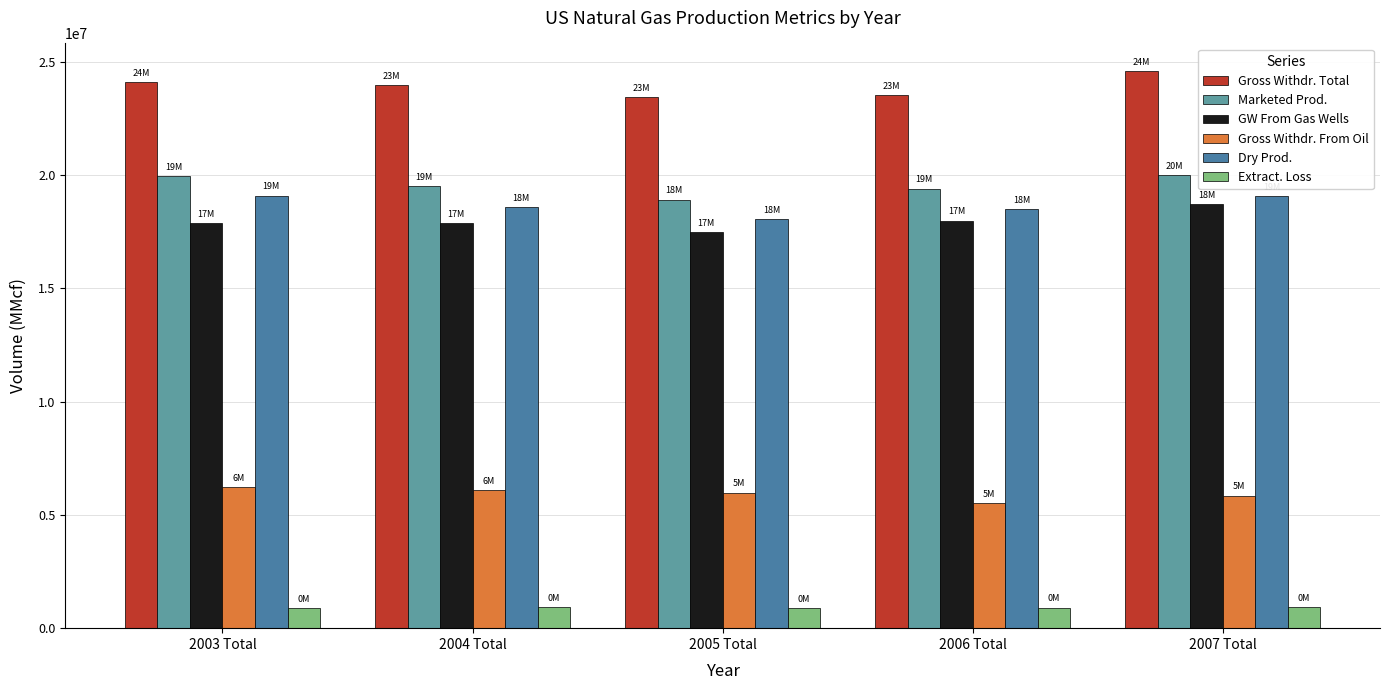

What are all the series names shown in the legend?

Gross Withdr. Total, Marketed Prod., GW From Gas Wells, Gross Withdr. From Oil, Dry Prod., Extract. Loss